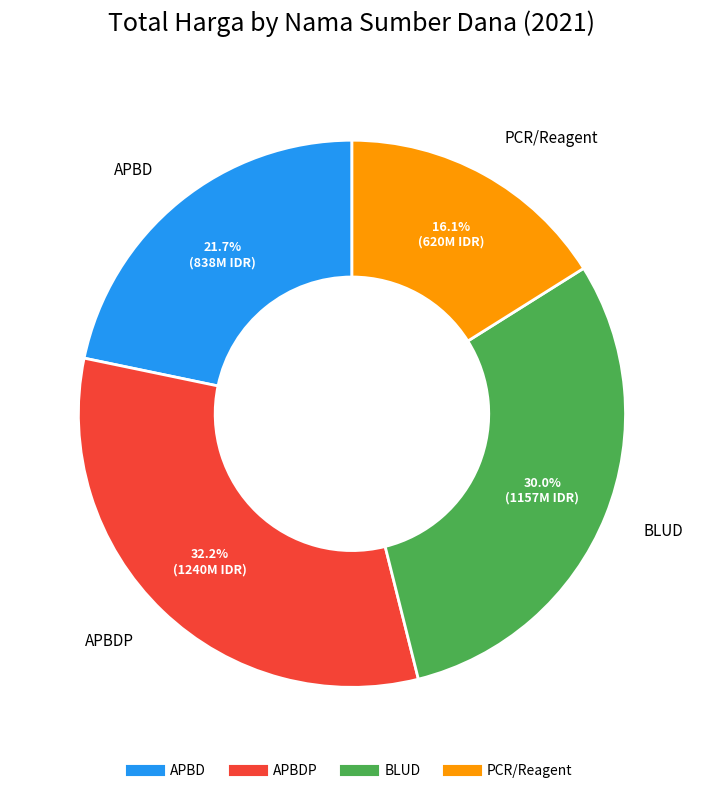

Is there any slice that represents more than half of the pie?

No